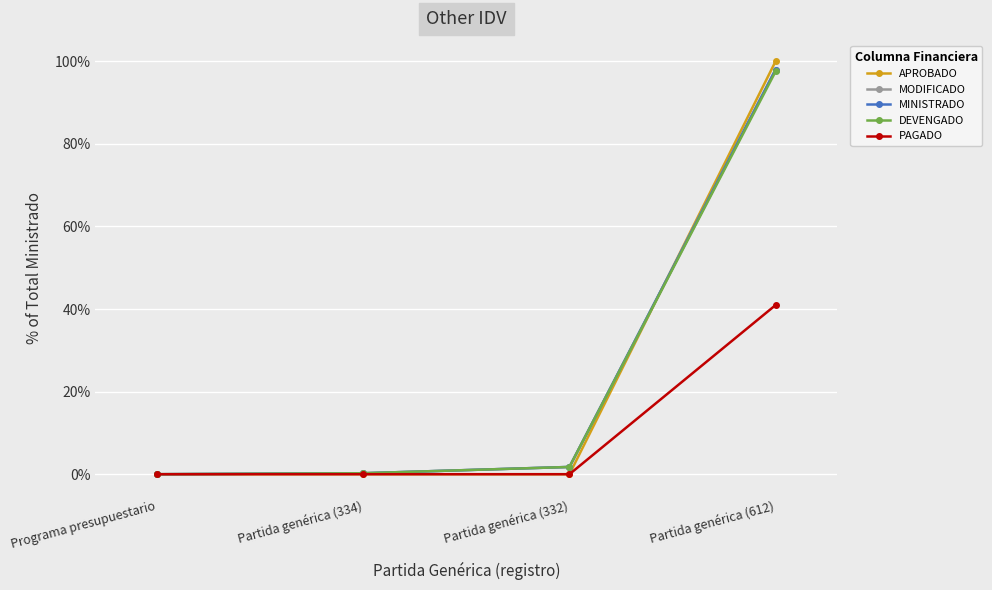

Does the chart have visible grid lines?

Yes